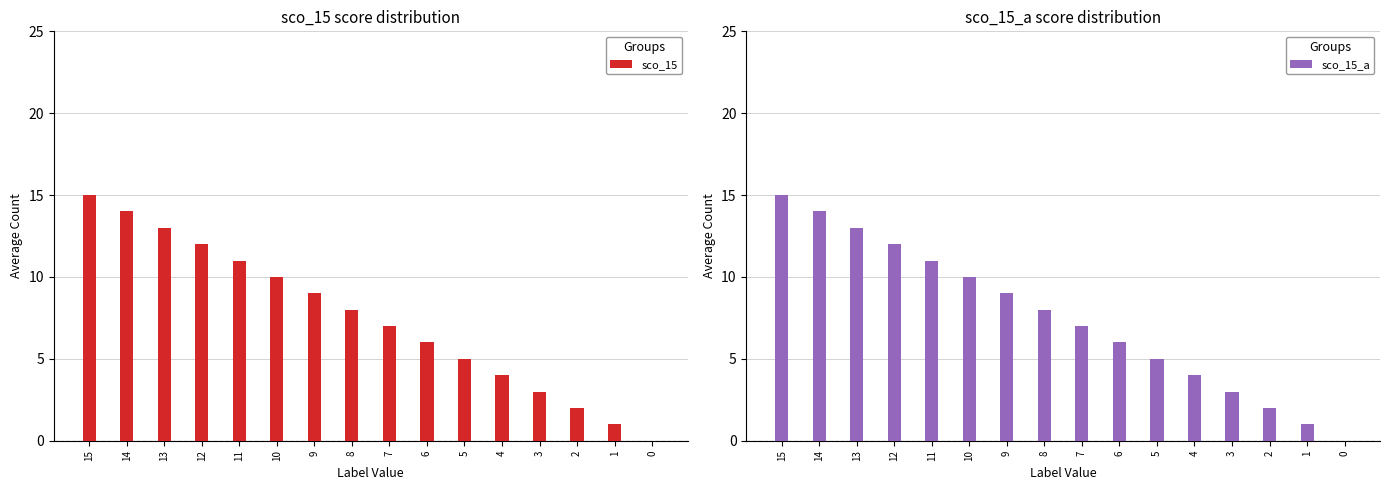

What is the difference between the second highest and minimum values in the sco_15_a series?

14